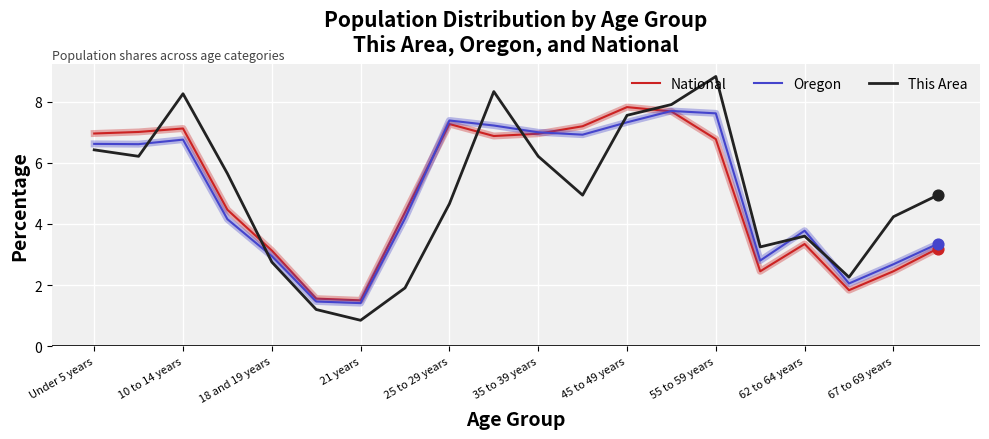

Which series has the largest range (max minus min)?

This Area